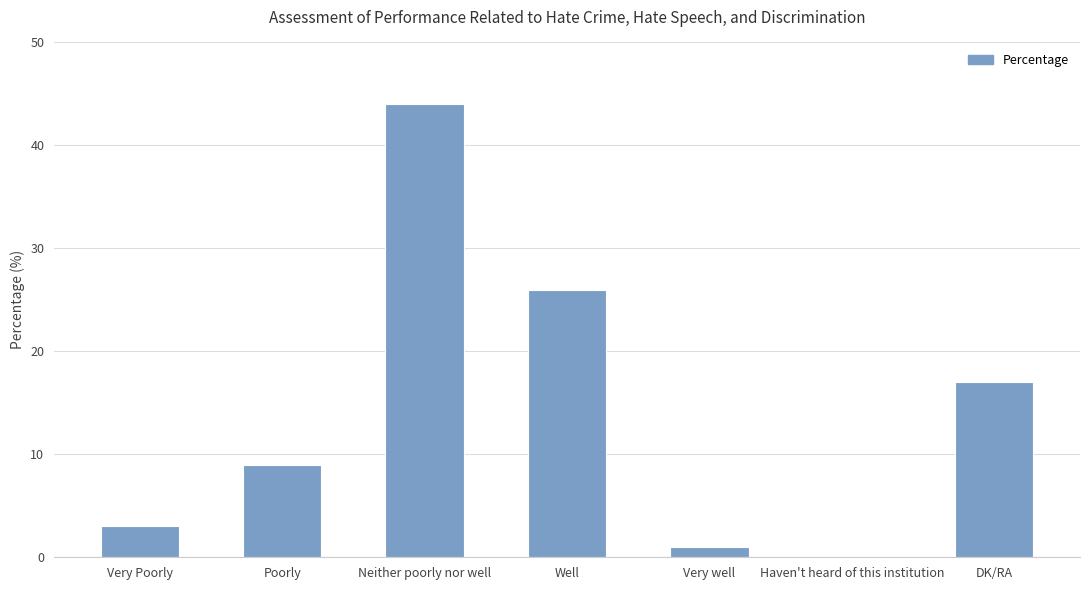

What is the change in value from Very well to DK/RA?

+16